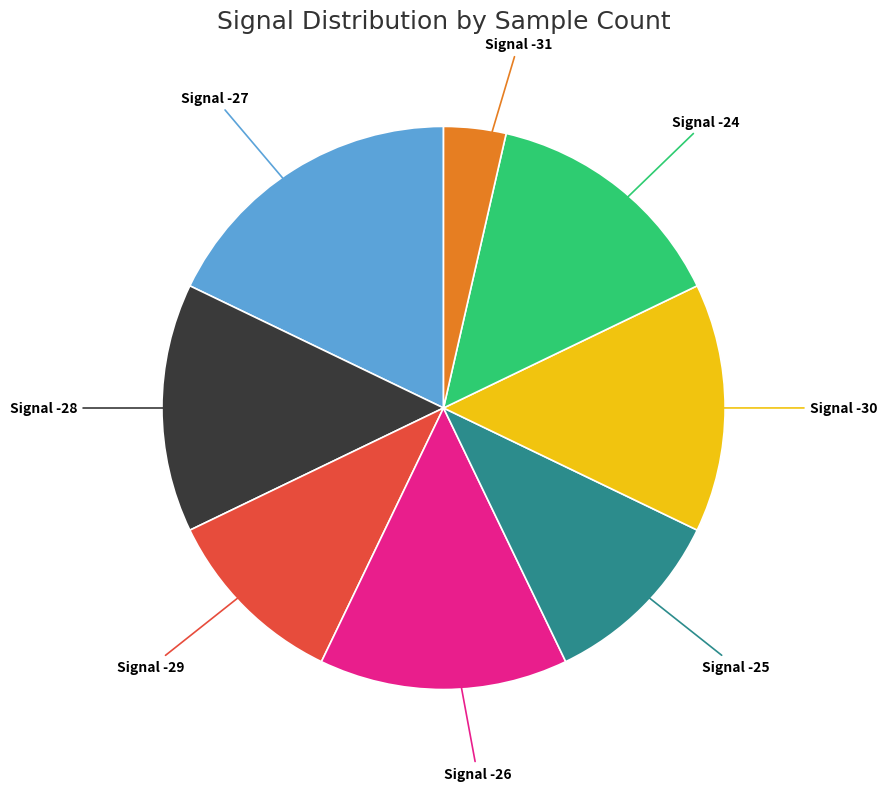

Is there any slice that represents more than half of the pie?

No